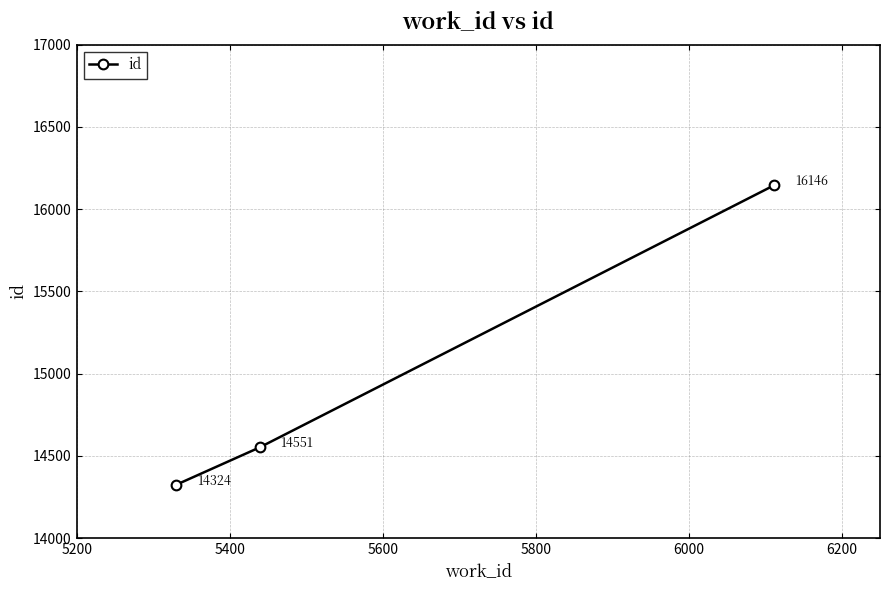

How many series are shown in this chart?

1